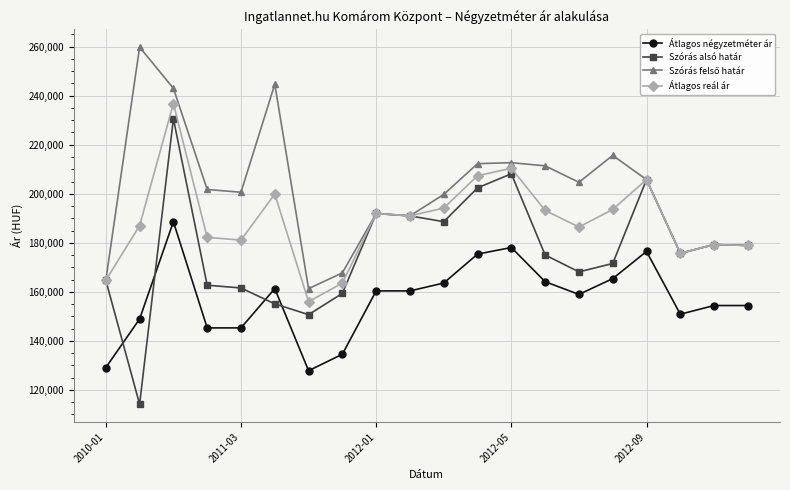

How many lines are shown in the chart?

4